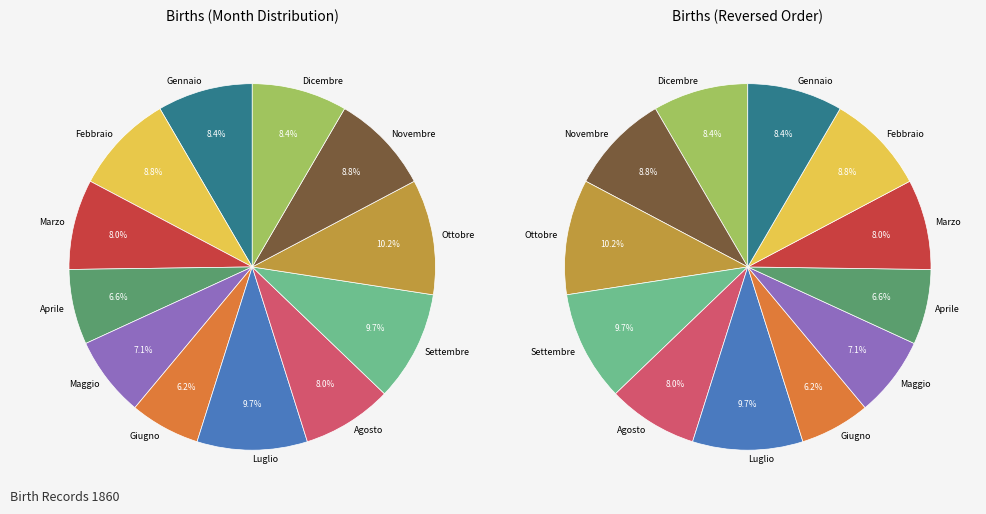

To the nearest percent, what percentage of the pie is Dicembre?

8%